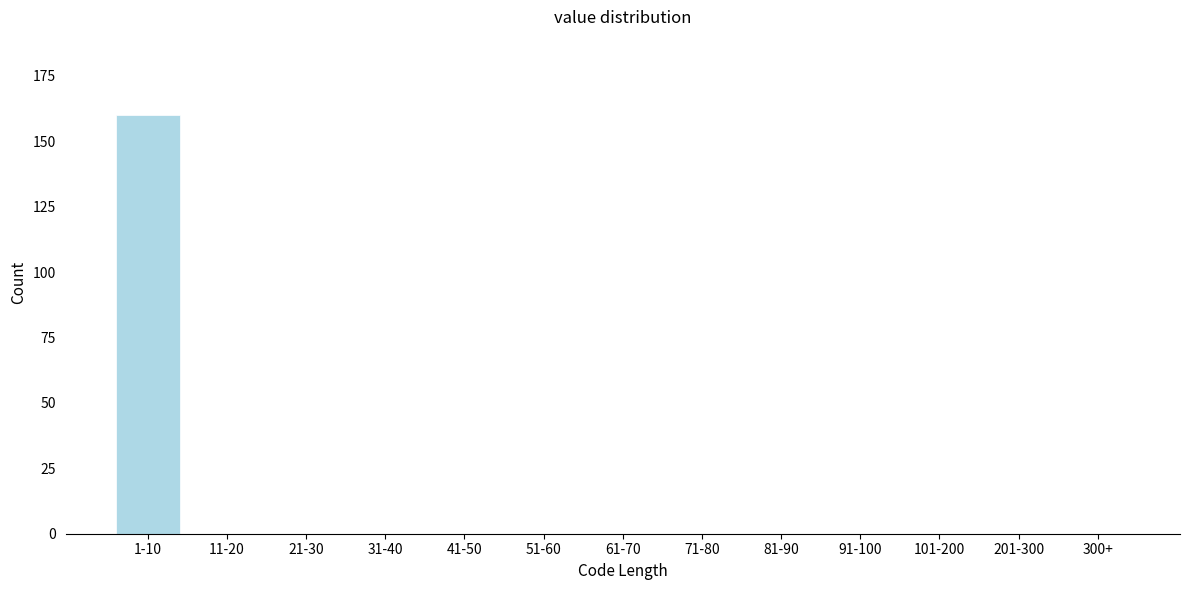

Reading left to right, extract all data points from this chart.

1-10=160	11-20=0	21-30=0	31-40=0	41-50=0	51-60=0	61-70=0	71-80=0	81-90=0	91-100=0	101-200=0	201-300=0	300+=0